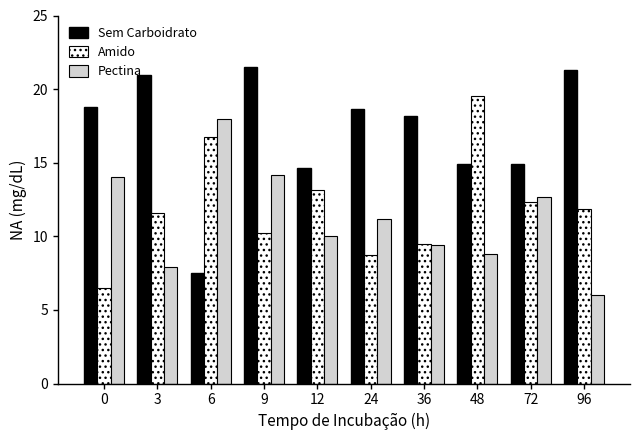

What are all the series names shown in the legend?

Sem Carboidrato, Amido, Pectina